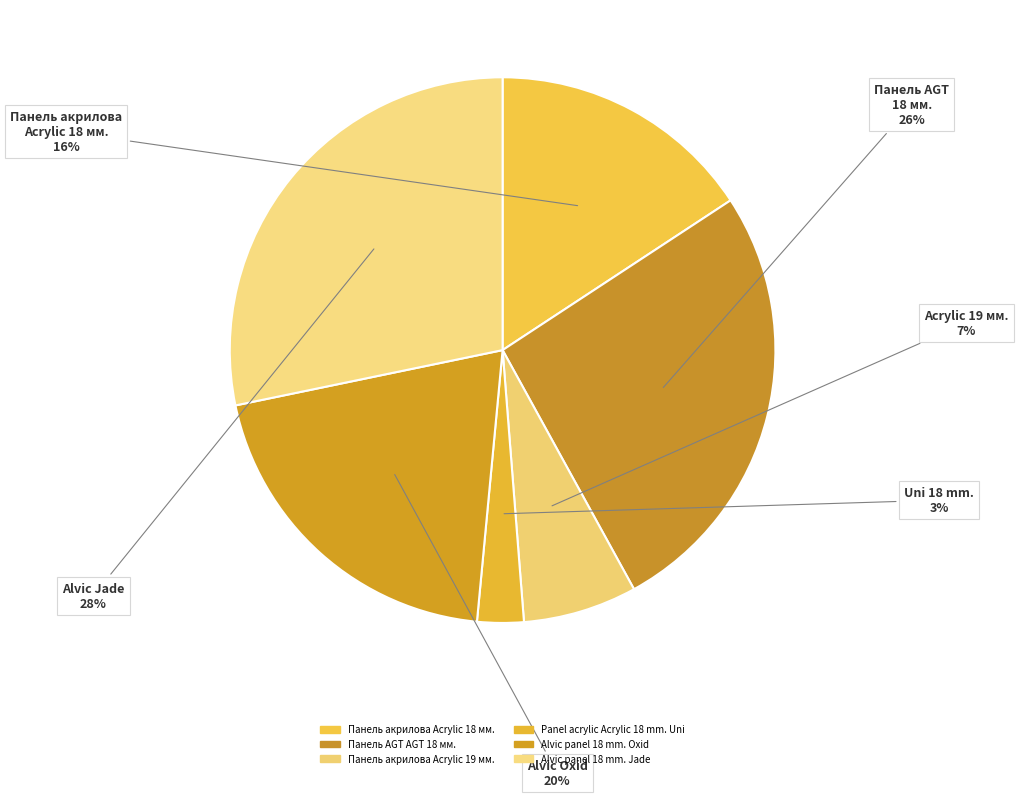

Rank the categories by value from lowest to highest.

Panel acrylic Acrylic 18 mm. Uni, Панель акрилова Acrylic 19 мм., Панель акрилова Acrylic 18 мм., Alvic panel 18 mm. Oxid, Панель AGT AGT 18 мм., Alvic panel 18 mm. Jade